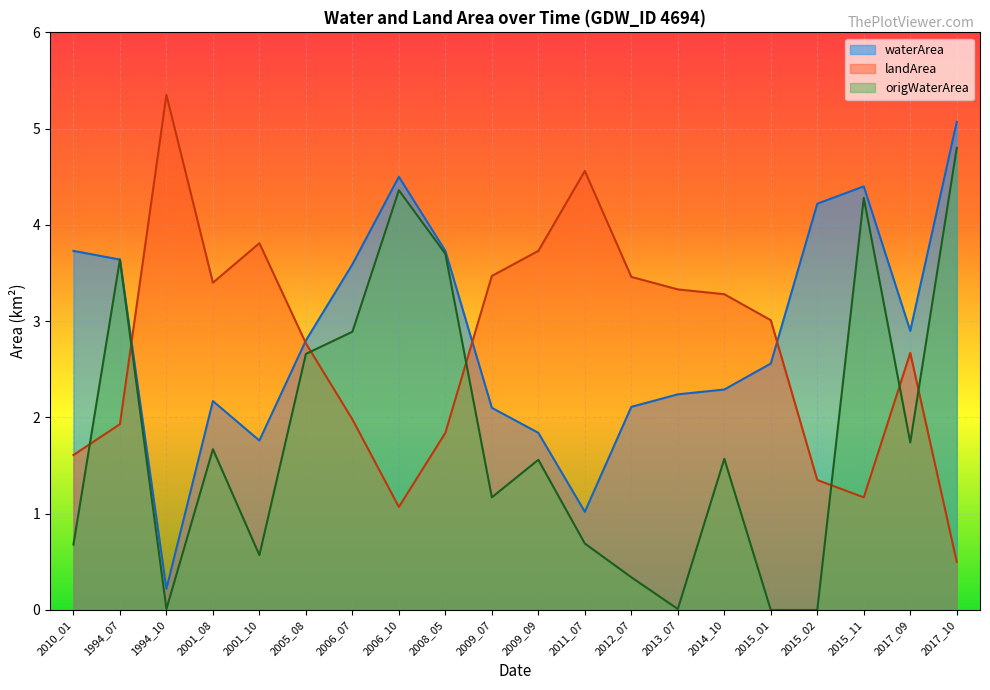

At which label does origWaterArea reach its minimum?

2015_01